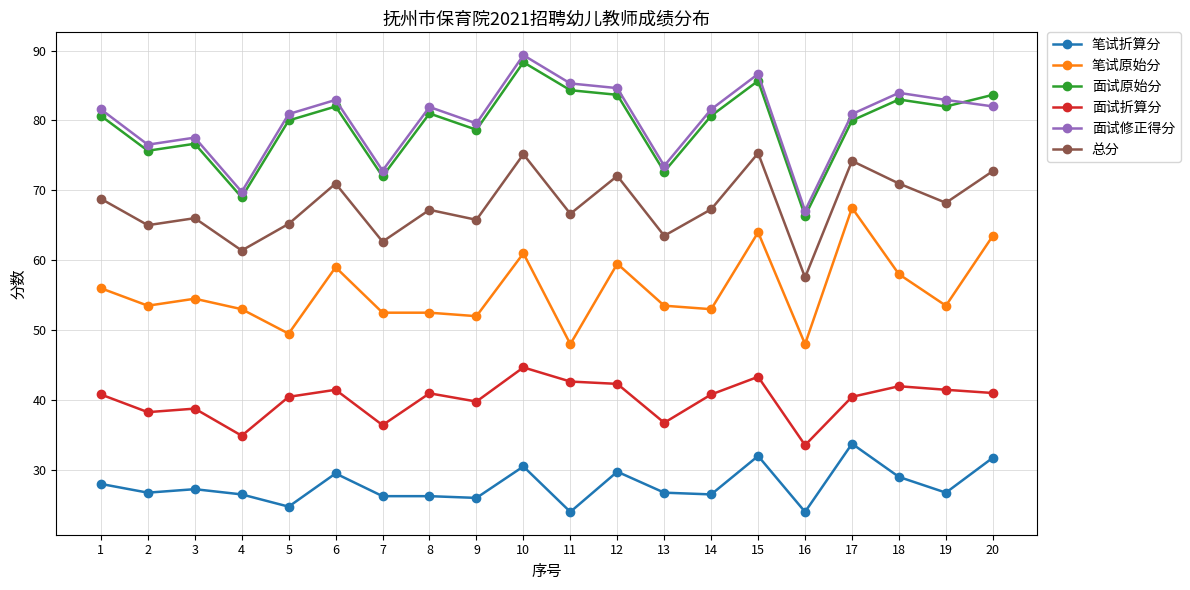

Does the chart have visible grid lines?

Yes